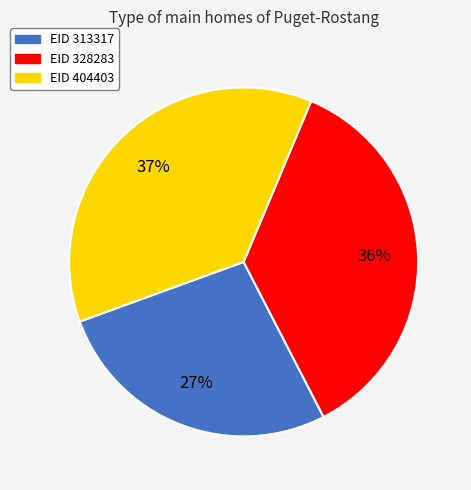

To the nearest percent, what is the difference between the largest and smallest slice percentages?

10%